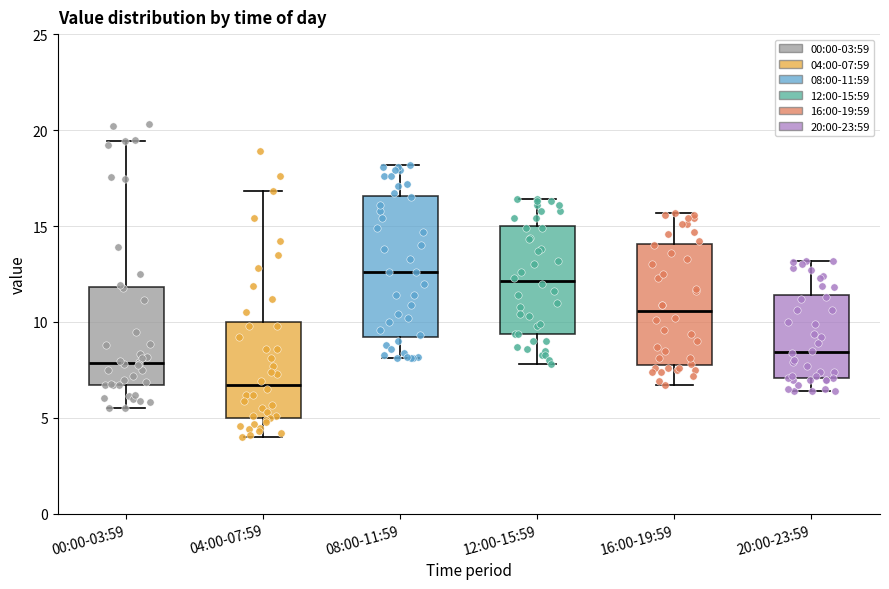

Reading left to right, read every box against the y-axis: the position of its median line, the range the box covers, and the ends of its whiskers. The values are not printed on the chart, so give them approximately, as read against the axis.

00:00-03:59: median 8.0, box 6.5 to 12.0, whiskers 5.5 to 19.5
04:00-07:59: median 6.5, box 5.0 to 10.0, whiskers 4.0 to 17.0
08:00-11:59: median 12.5, box 9.0 to 16.5, whiskers 8.0 to 18.0
12:00-15:59: median 12.0, box 9.5 to 15.0, whiskers 8.0 to 16.5
16:00-19:59: median 10.5, box 8.0 to 14.0, whiskers 6.5 to 15.5
20:00-23:59: median 8.5, box 7.0 to 11.5, whiskers 6.5 to 13.0